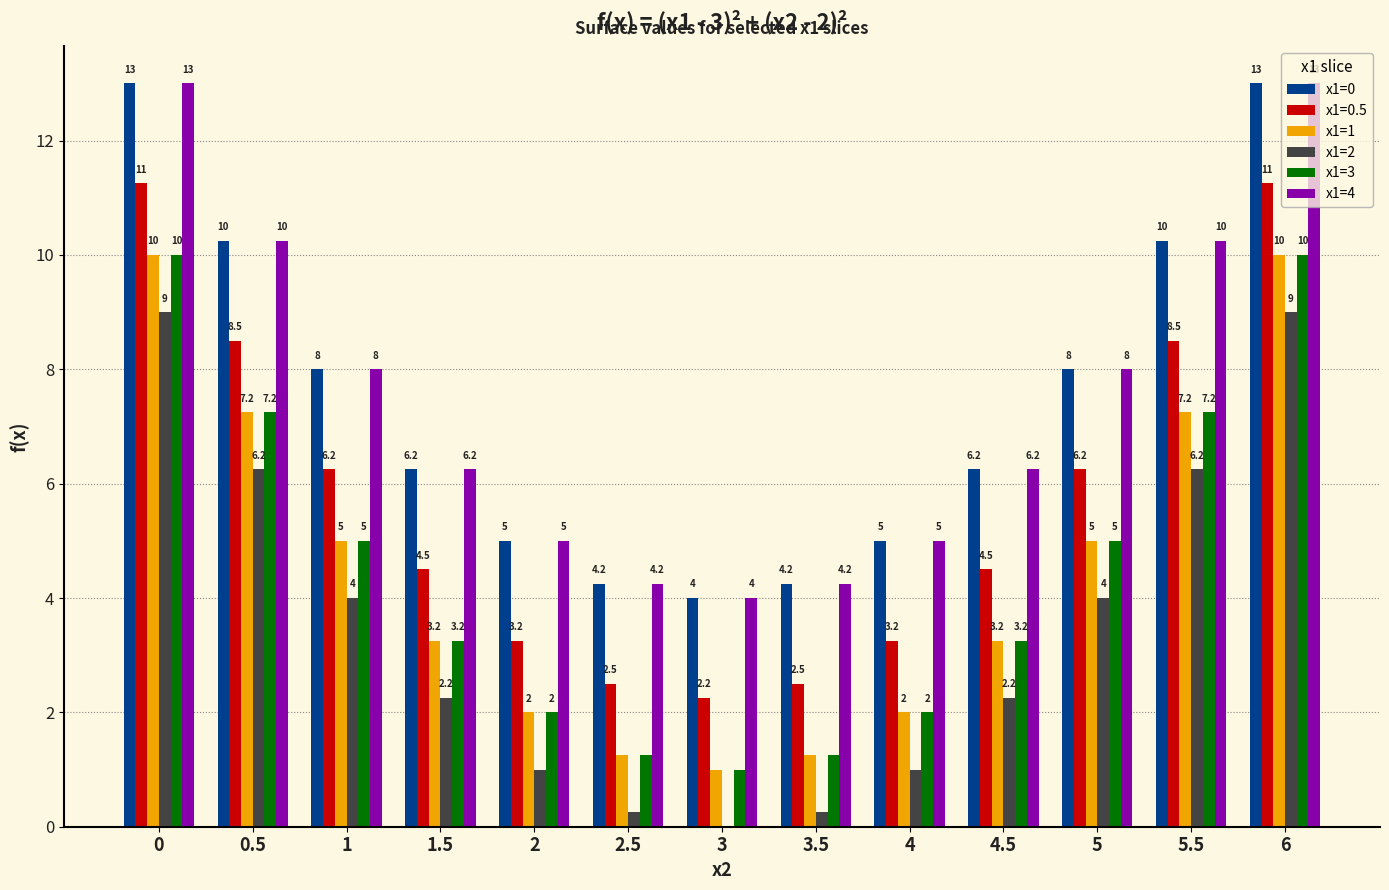

What is the sum of the x1=1 values at 4 and 3?

3.0